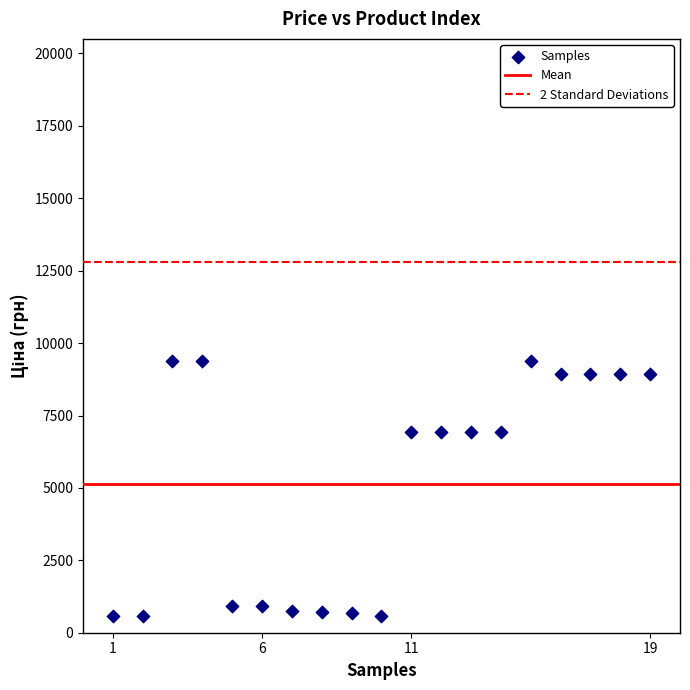

What is the range of Y values (max minus min)?

8799.6